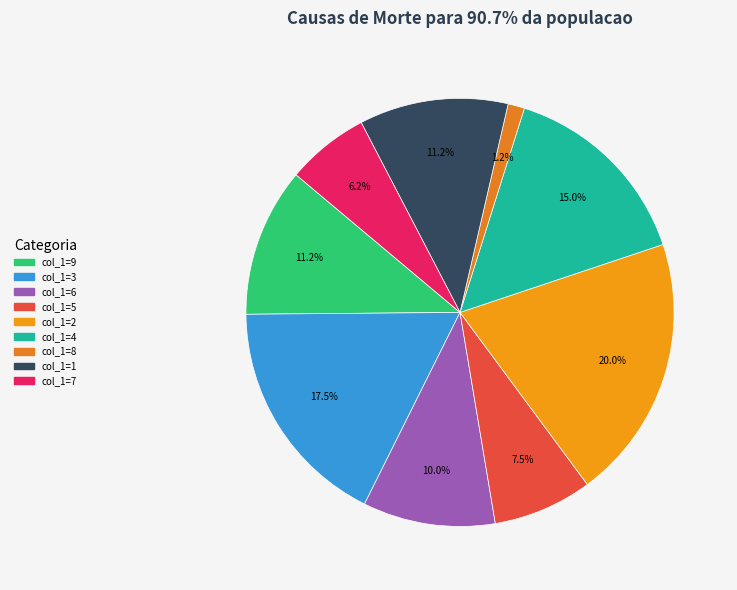

Between col_1=3 and col_1=9, which is larger?

col_1=3